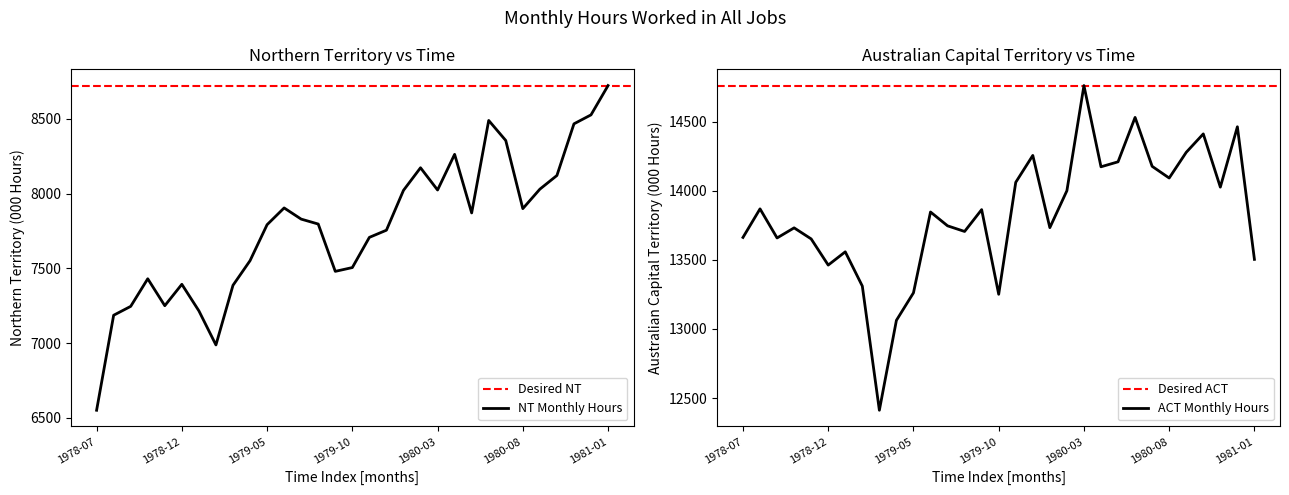

How many data points does each series have?

31